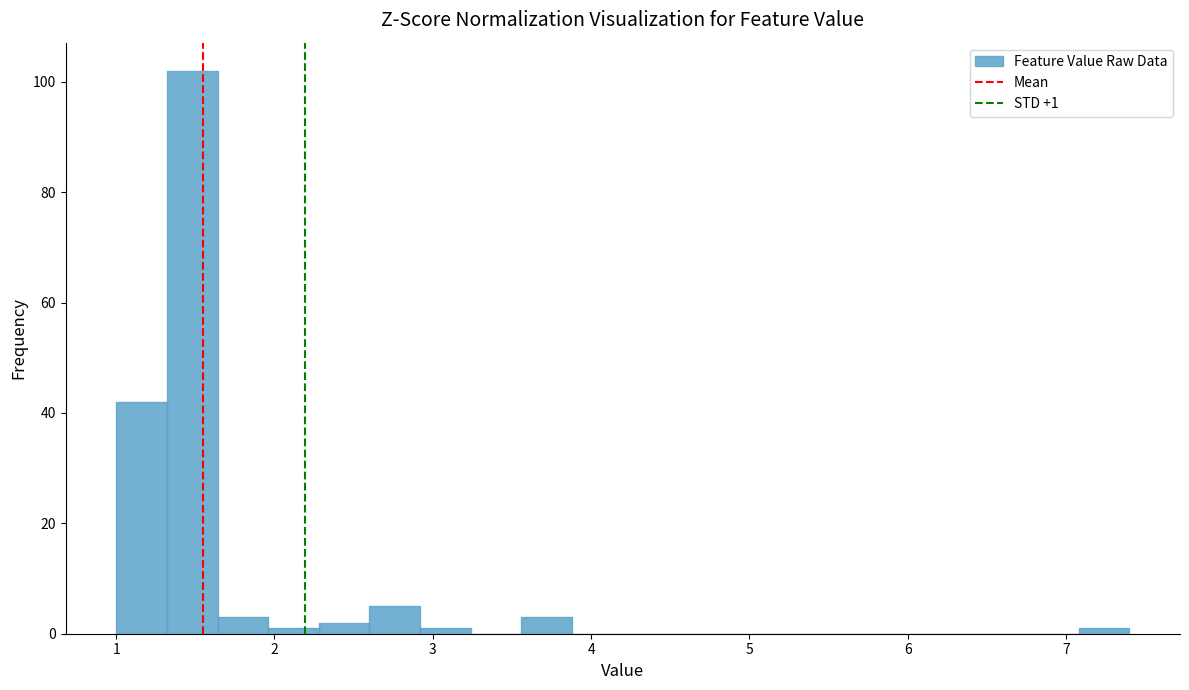

Around what value on the x-axis is the tallest bar? Give the approximate position of its centre, as read against the axis.

1.5